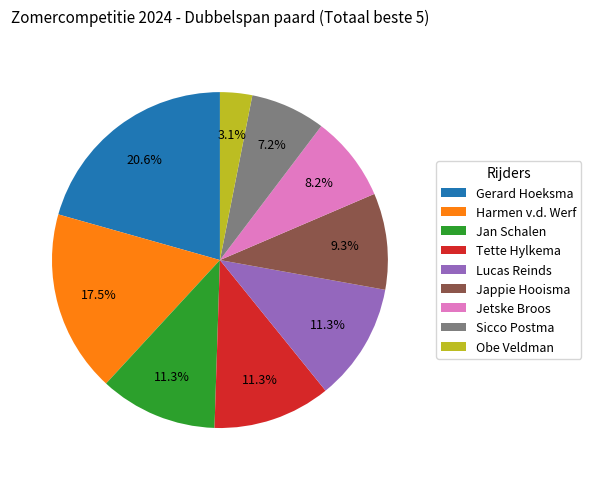

To the nearest percent, what is the combined percentage of Jappie Hooisma and Gerard Hoeksma?

30%